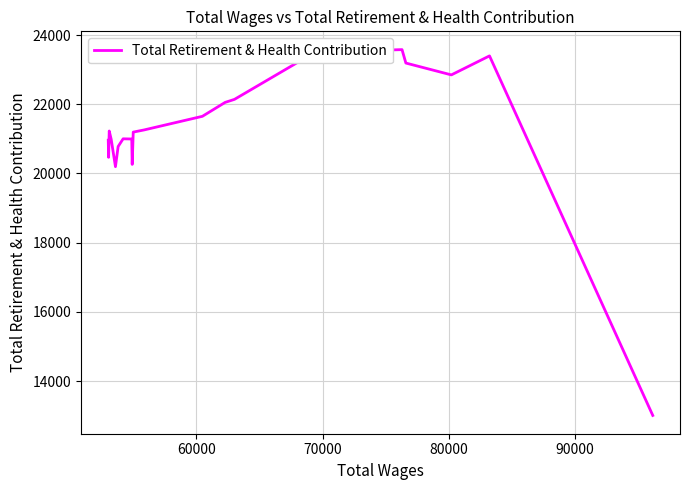

What is the maximum value shown in the chart?

23579